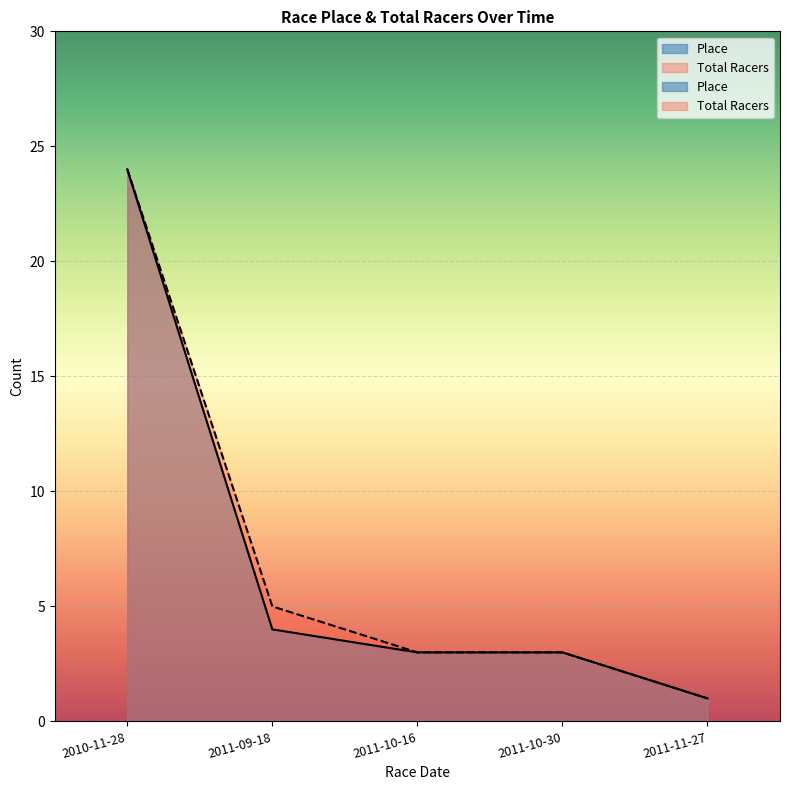

Which series has the widest spread of values?

Place